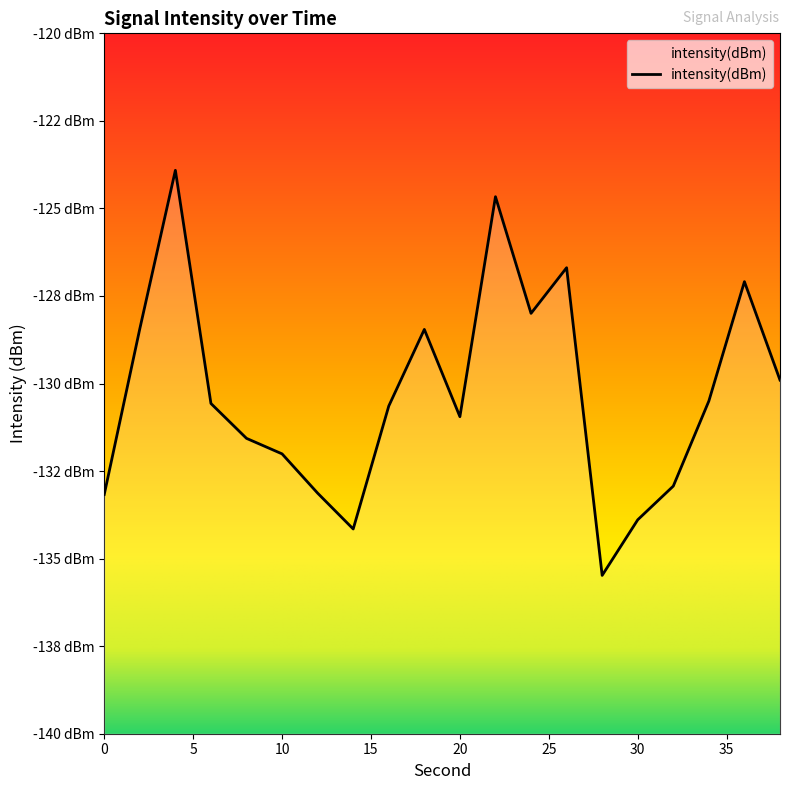

What is the smallest value displayed?

-135.5